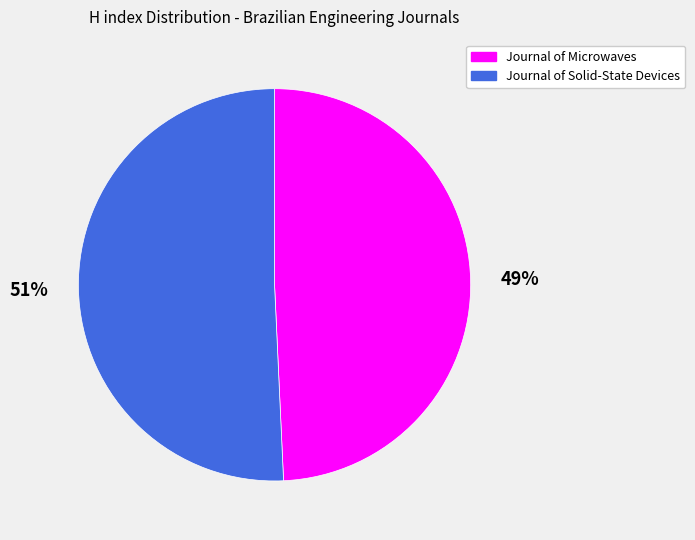

To the nearest percent, what is the combined percentage of Journal of Microwaves and Journal of Solid-State Devices?

100%